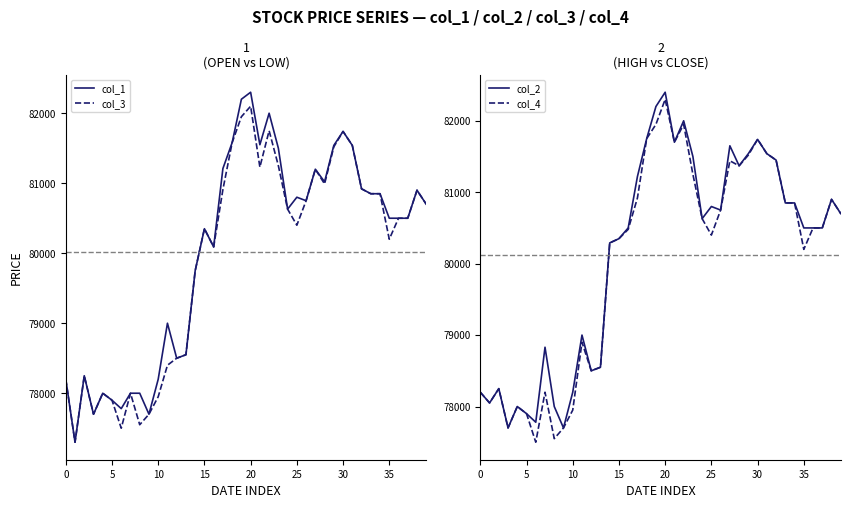

True or false: col_3 has a value of 78550 at 13.

True